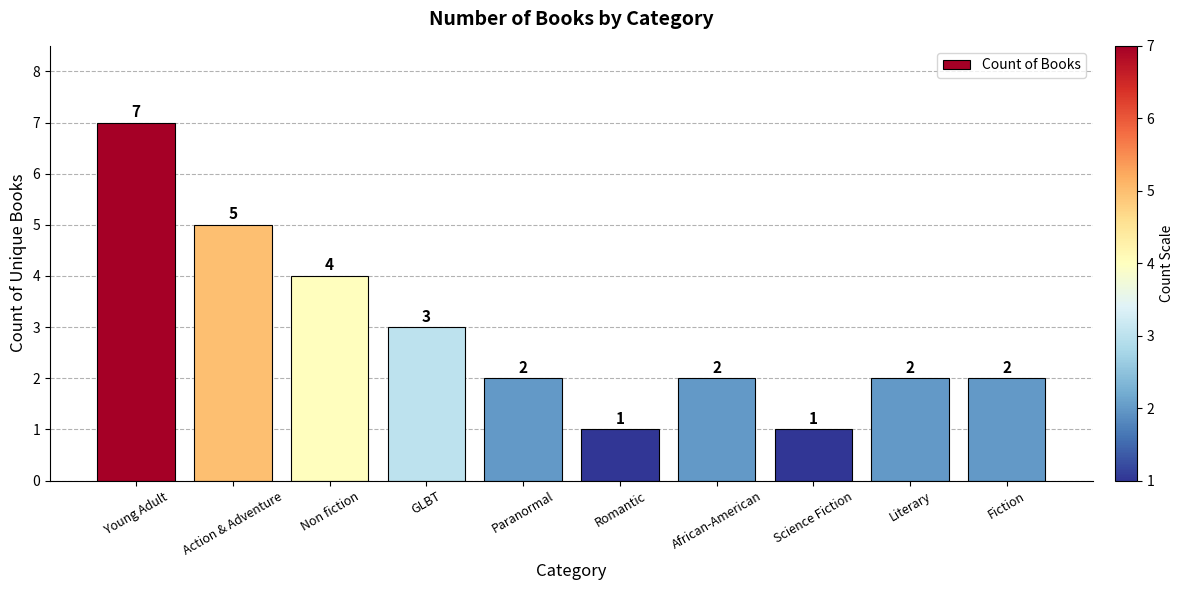

At which label is the value closest to 4?

Non fiction